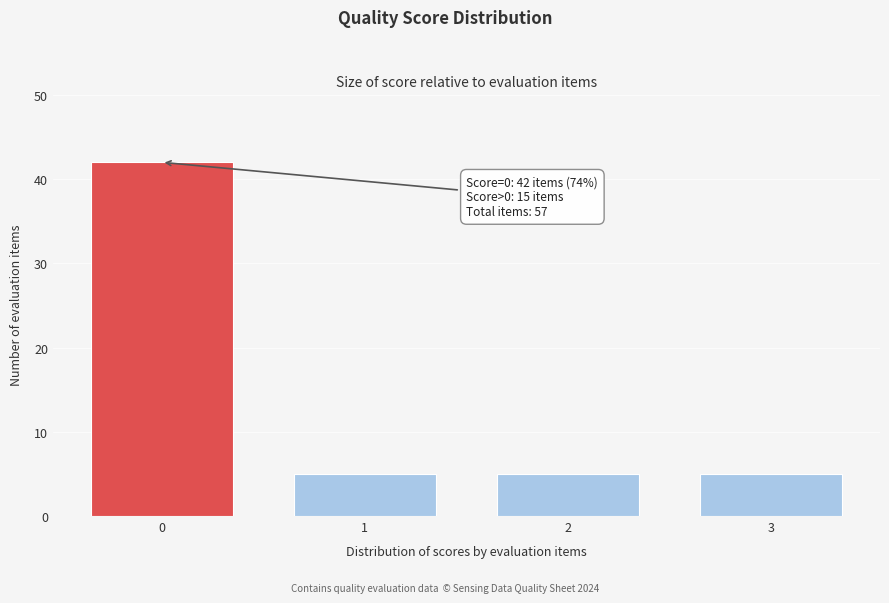

Reading left to right, list all the values displayed in this chart.

0=42	1=5	2=5	3=5